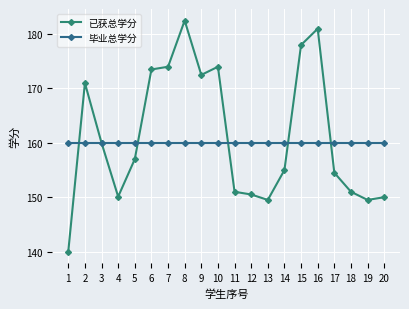

The value of 毕业总学分 at 18 is 160.0. True or false?

True